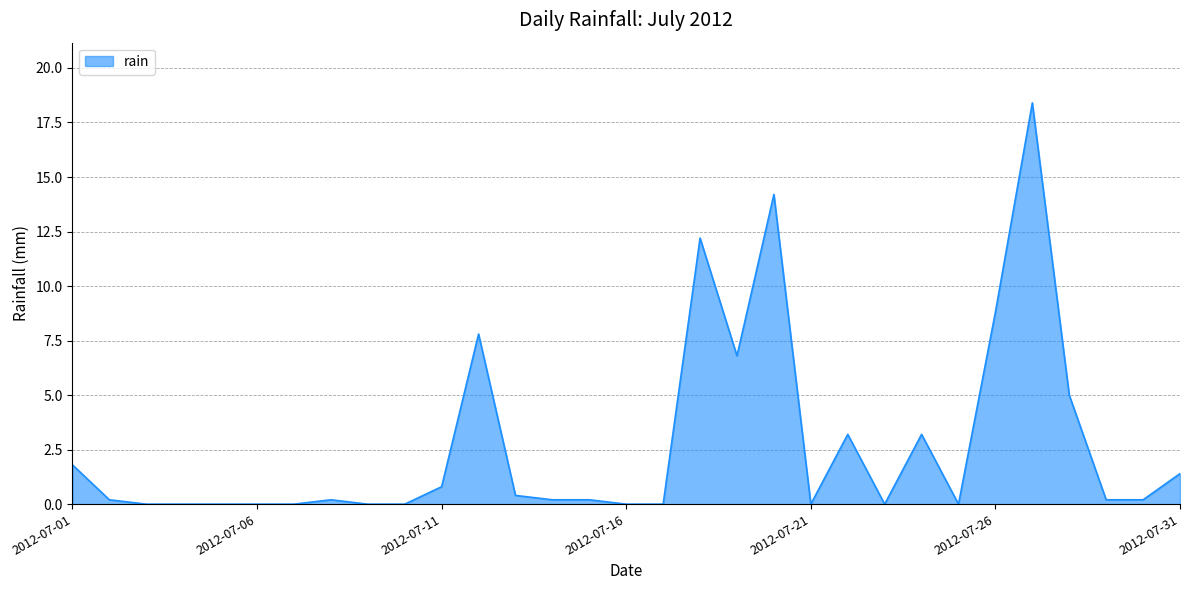

What is the greatest value displayed?

18.4